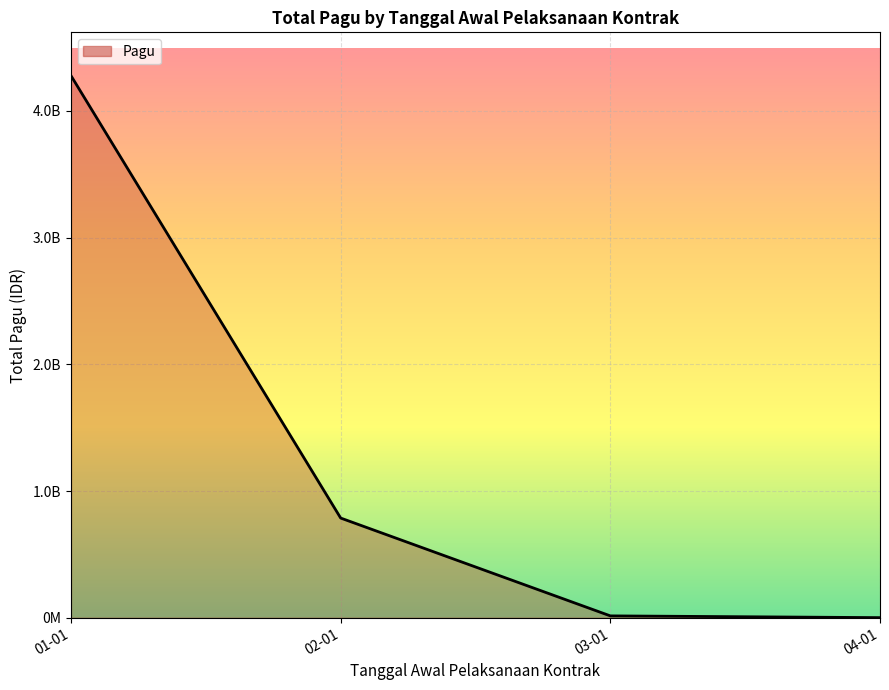

What is the label of the 2nd point from the left?

02-01